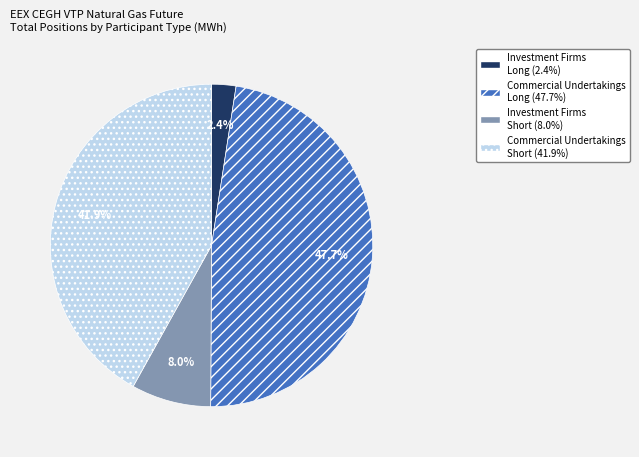

To the nearest percent, what is the average slice percentage?

25%